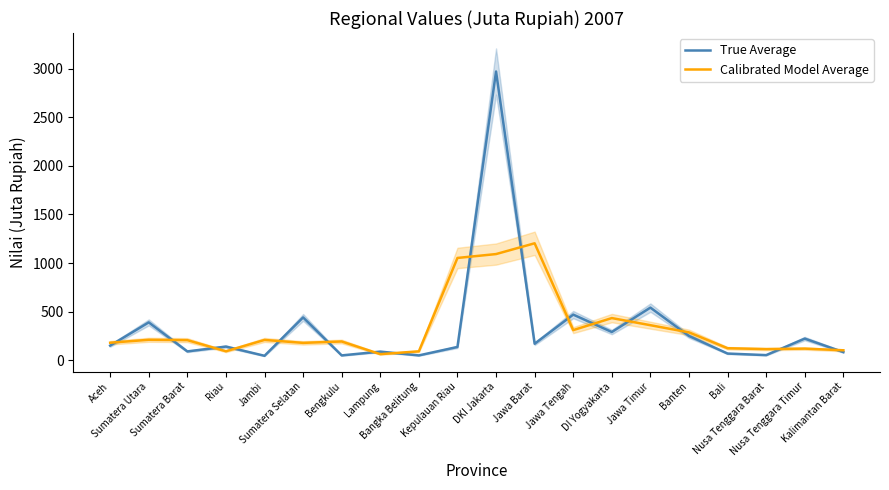

In True Average, how many points are higher than both neighbors (excluding endpoints)?

8